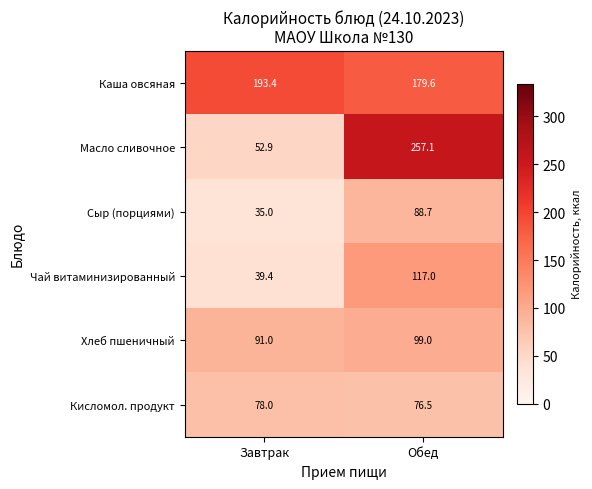

Between Завтрак and Обед, which series saw the biggest shift?

Масло сливочное